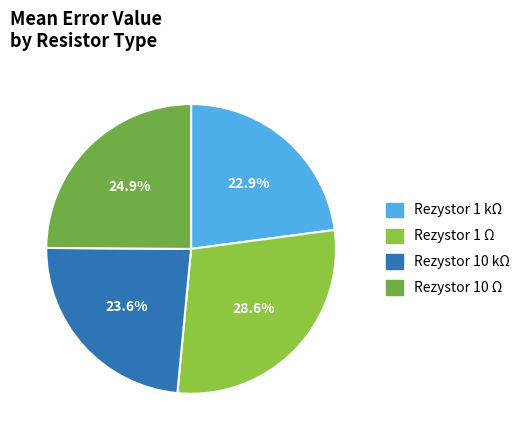

What percentage is the Rezystor 10 Ω slice, to the nearest percent?

25%